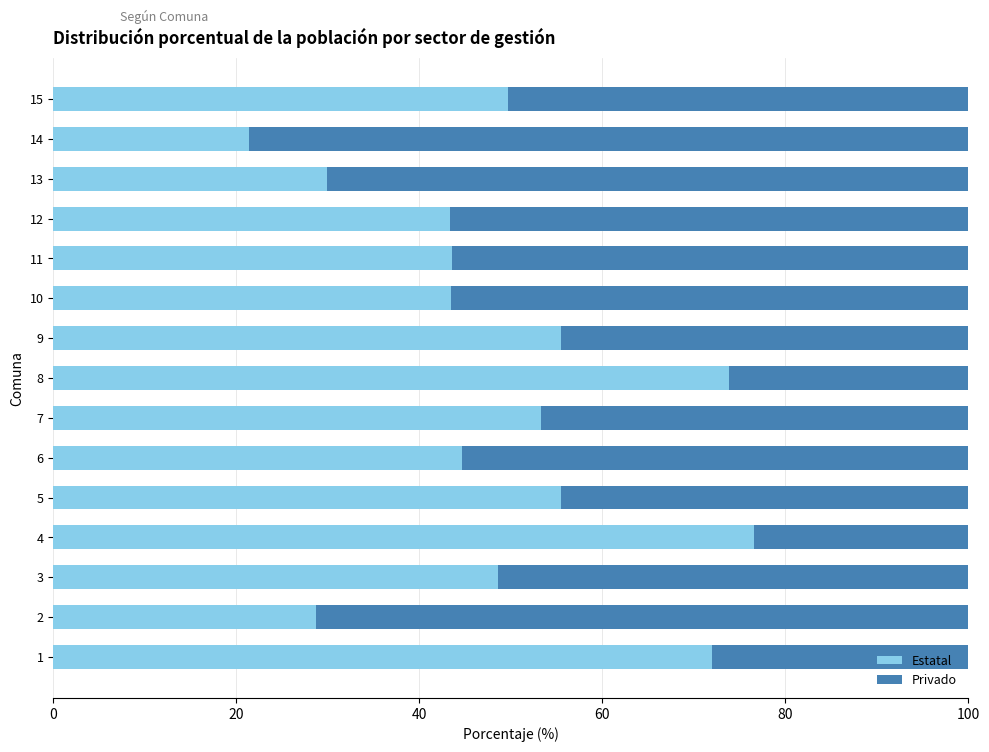

What is the sum of all Estatal values?

740.2